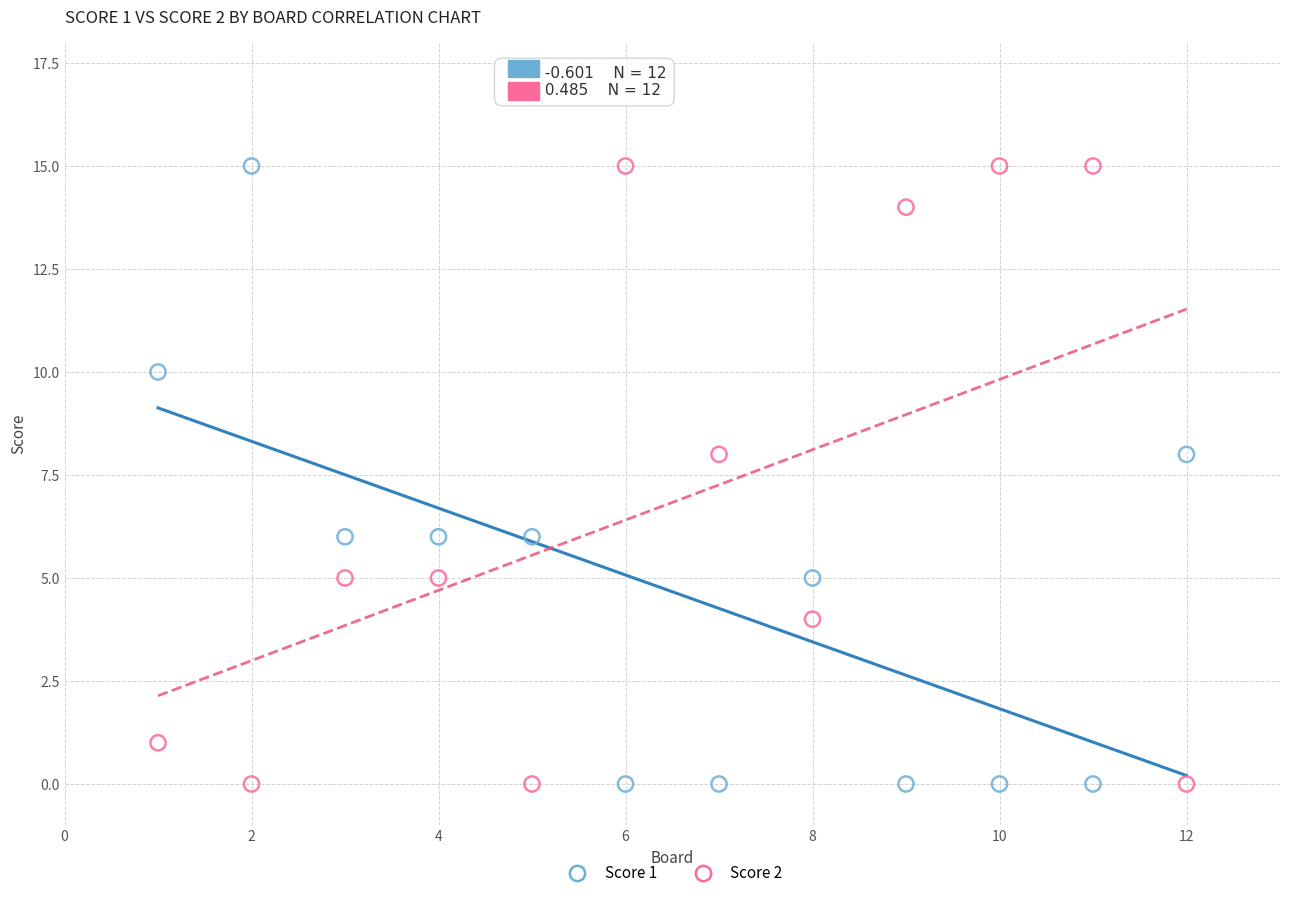

What is the X range (max minus min) for the scatter plot?

11